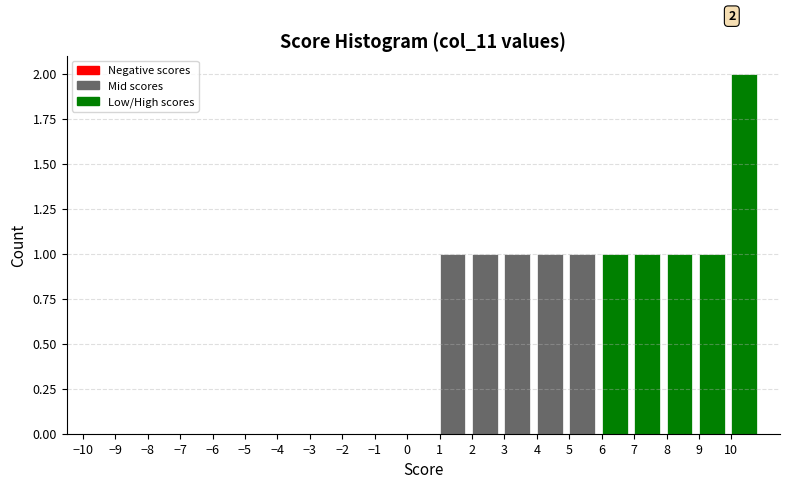

Over which range of the x-axis is the bar tallest?

10 to 11